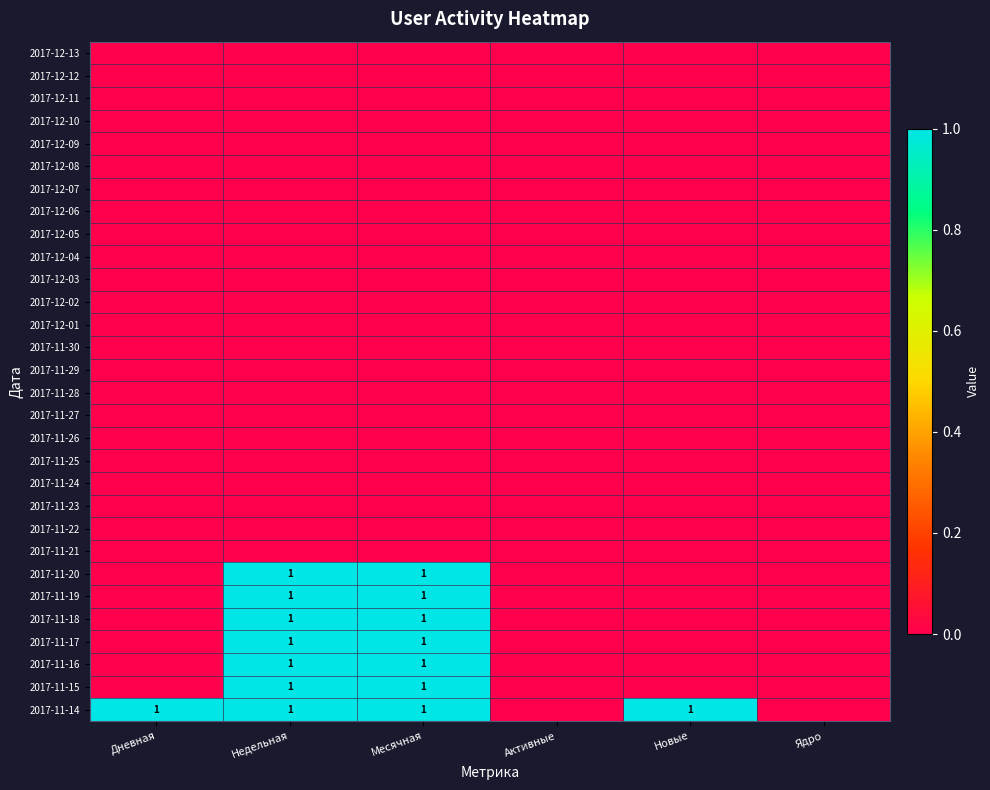

At how many categories does at least one series exceed 0?

4